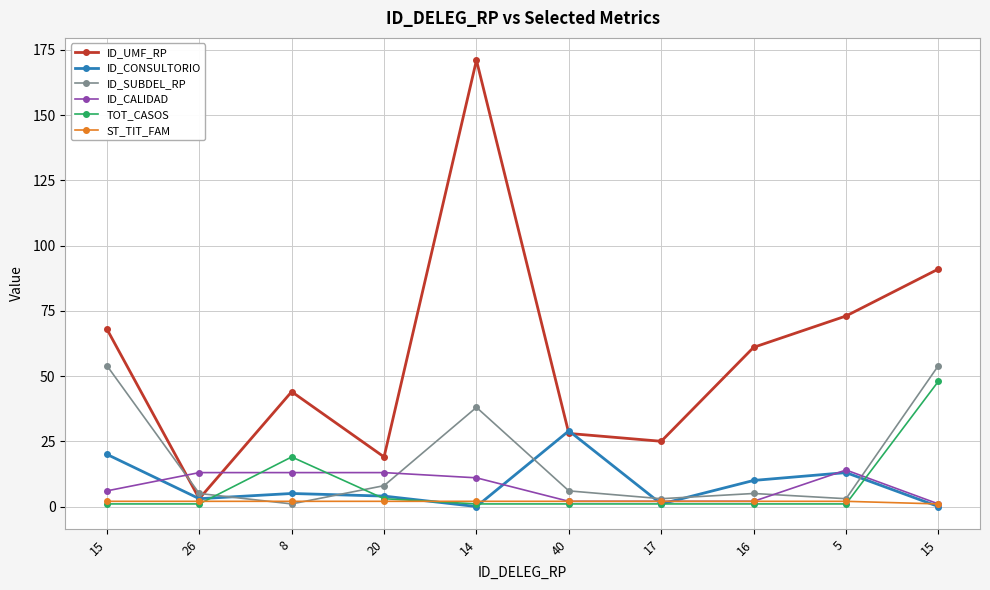

What are all the series names shown in the legend?

ID_UMF_RP, ID_CONSULTORIO, ID_SUBDEL_RP, ID_CALIDAD, TOT_CASOS, ST_TIT_FAM